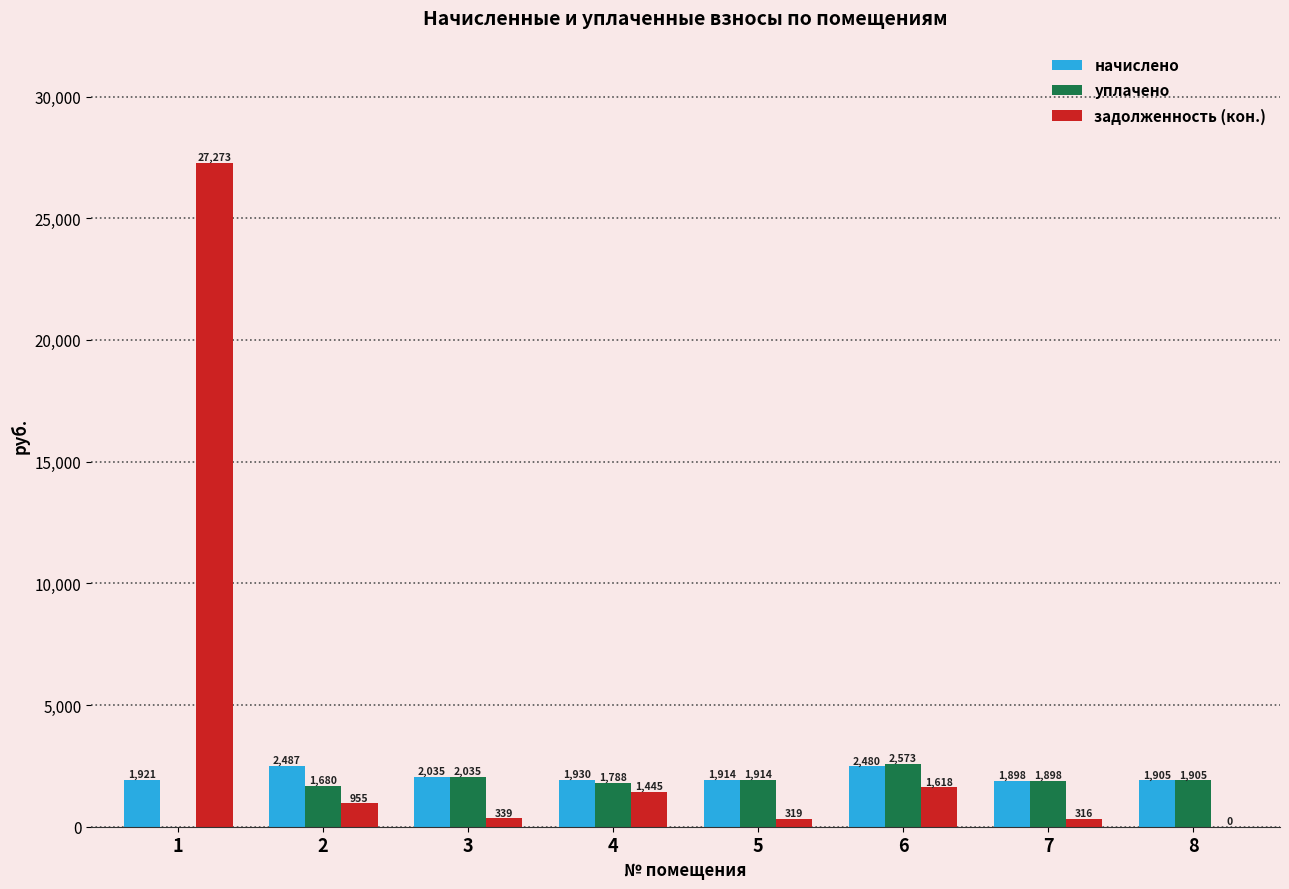

What is the total value across all series at 2?

5121.3